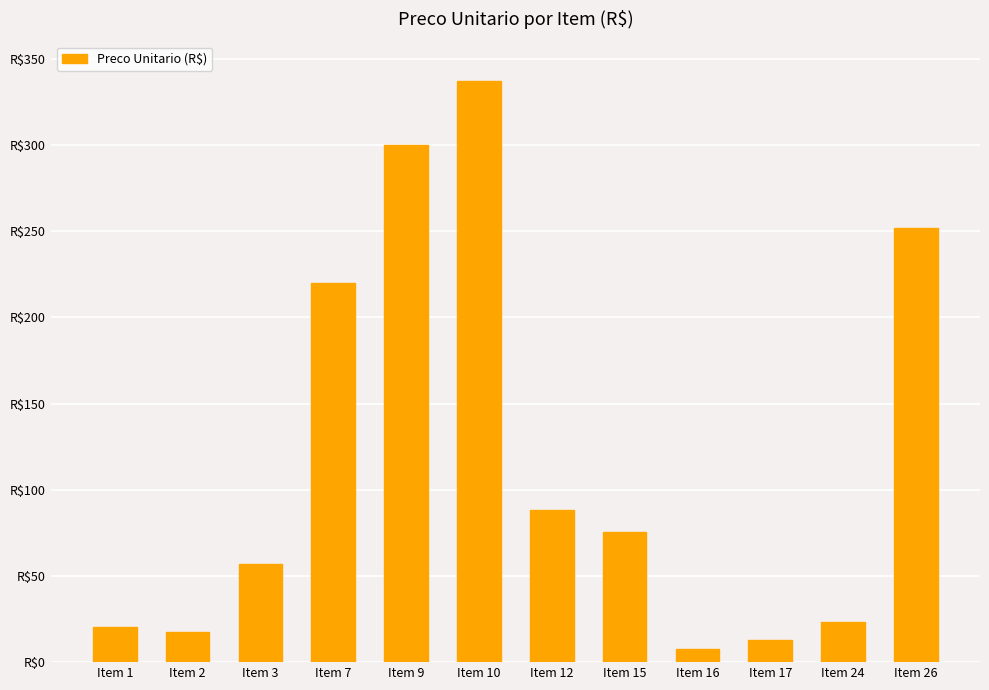

What is the value of the 7th bar from the left?

88.2